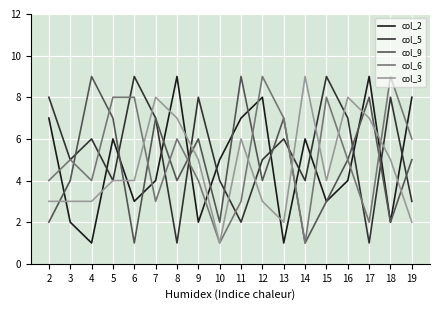

Reading left to right, extract all data points from this chart.

col_2: 2=7	3=2	4=1	5=6	6=3	7=4	8=9	9=2	10=5	11=7	12=8	13=1	14=6	15=3	16=4	17=9	18=2	19=8
col_5: 2=8	3=5	4=6	5=4	6=9	7=7	8=1	9=8	10=4	11=2	12=5	13=6	14=4	15=9	16=7	17=1	18=8	19=3
col_9: 2=2	3=4	4=9	5=7	6=1	7=7	8=4	9=6	10=2	11=9	12=4	13=7	14=1	15=3	16=5	17=8	18=2	19=5
col_6: 2=4	3=5	4=4	5=8	6=8	7=3	8=6	9=4	10=1	11=3	12=9	13=7	14=1	15=8	16=5	17=2	18=9	19=6
col_3: 2=3	3=3	4=3	5=4	6=4	7=8	8=7	9=5	10=1	11=6	12=3	13=2	14=9	15=4	16=8	17=7	18=5	19=2